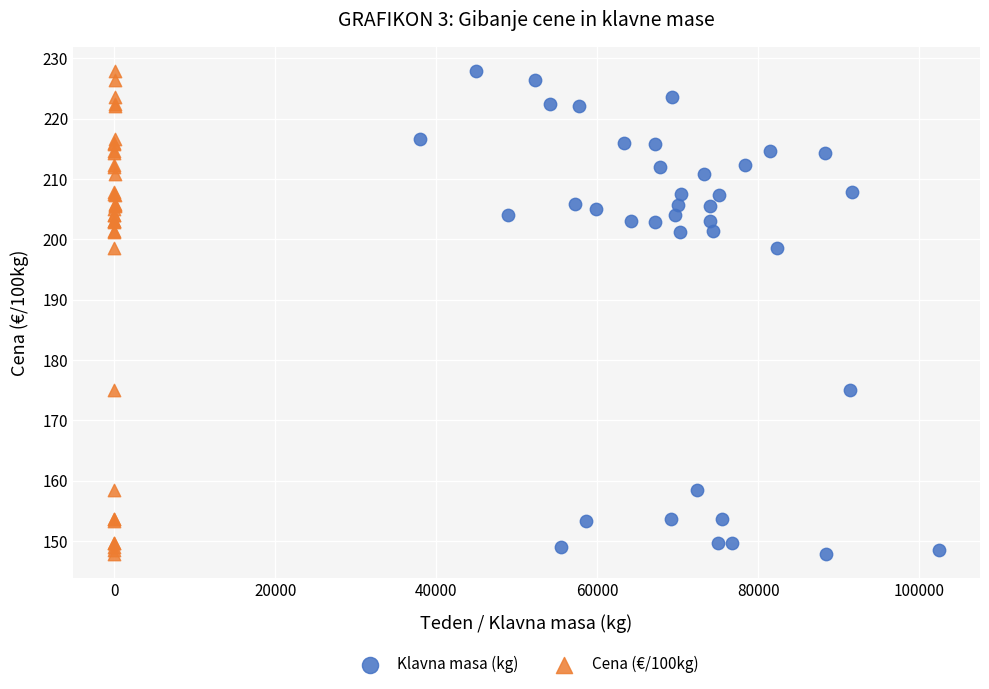

What are all the series names shown in the legend?

Klavna masa (kg), Cena (€/100kg)